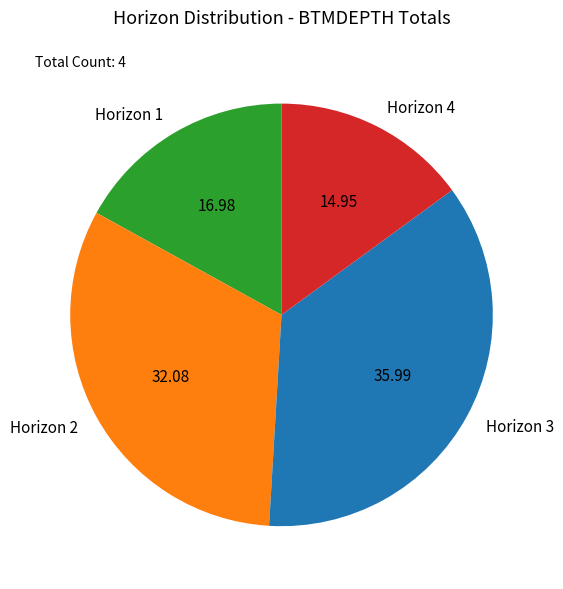

Combined, do Horizon 3 and Horizon 1 account for over 50%?

Yes